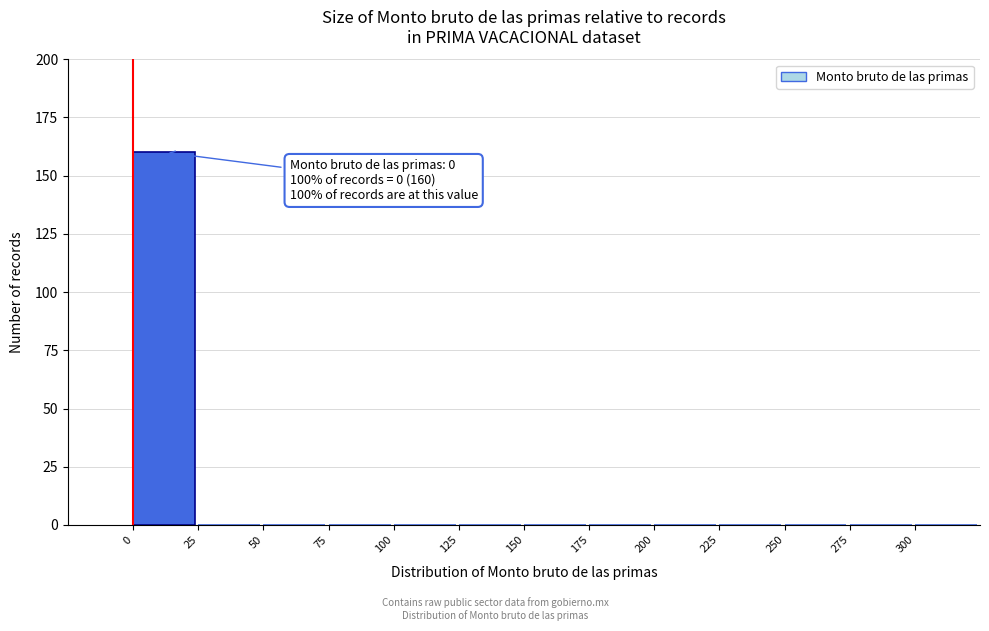

Over which range of the x-axis is the bar tallest?

0 to 25